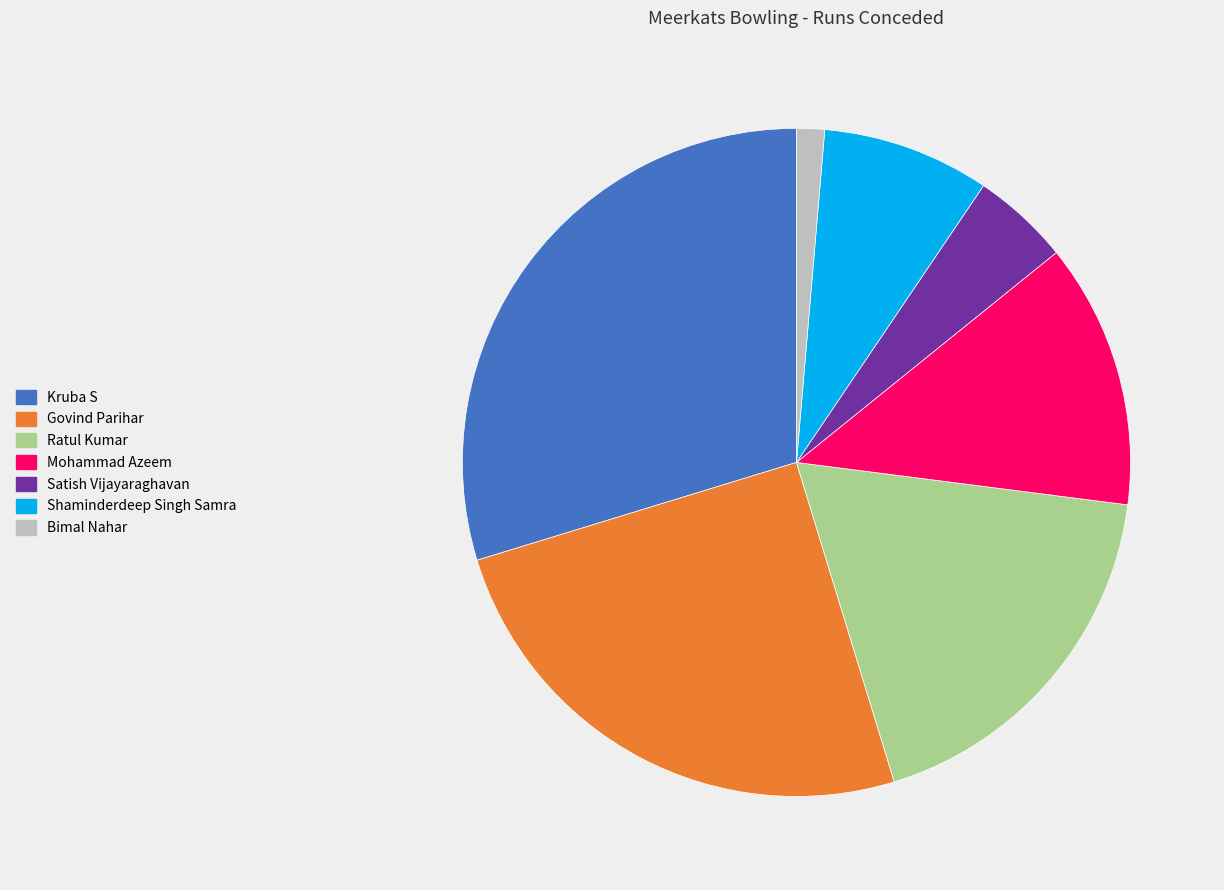

Rank the categories by value from lowest to highest.

Bimal Nahar, Satish Vijayaraghavan, Shaminderdeep Singh Samra, Mohammad Azeem, Ratul Kumar, Govind Parihar, Kruba S